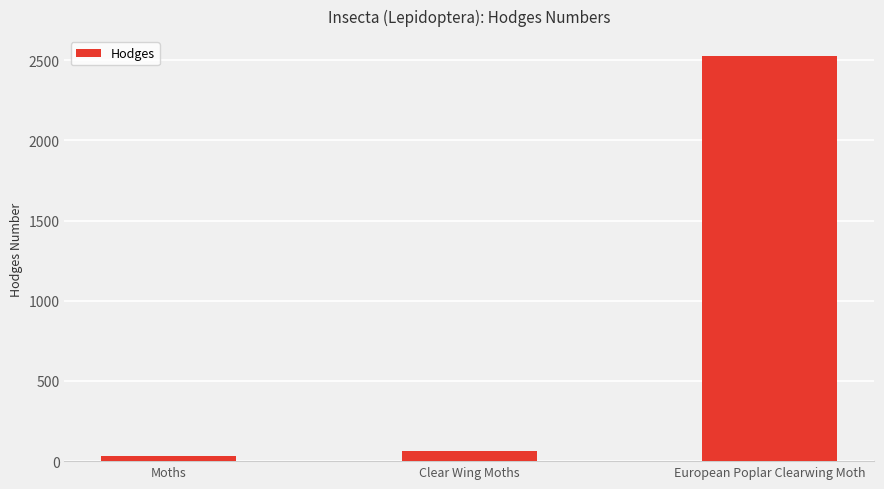

What is the approximate value at European Poplar Clearwing Moth?

2524.0